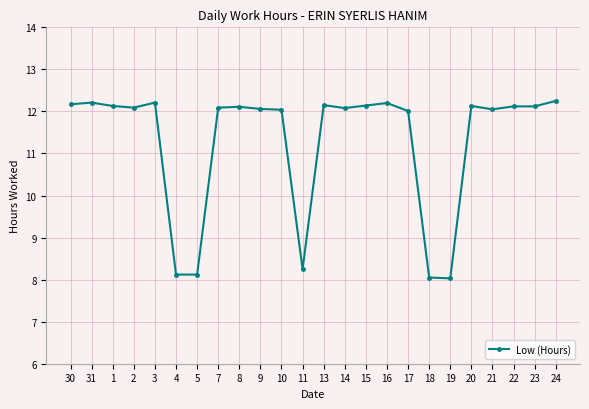

What position from the left is 9?

10